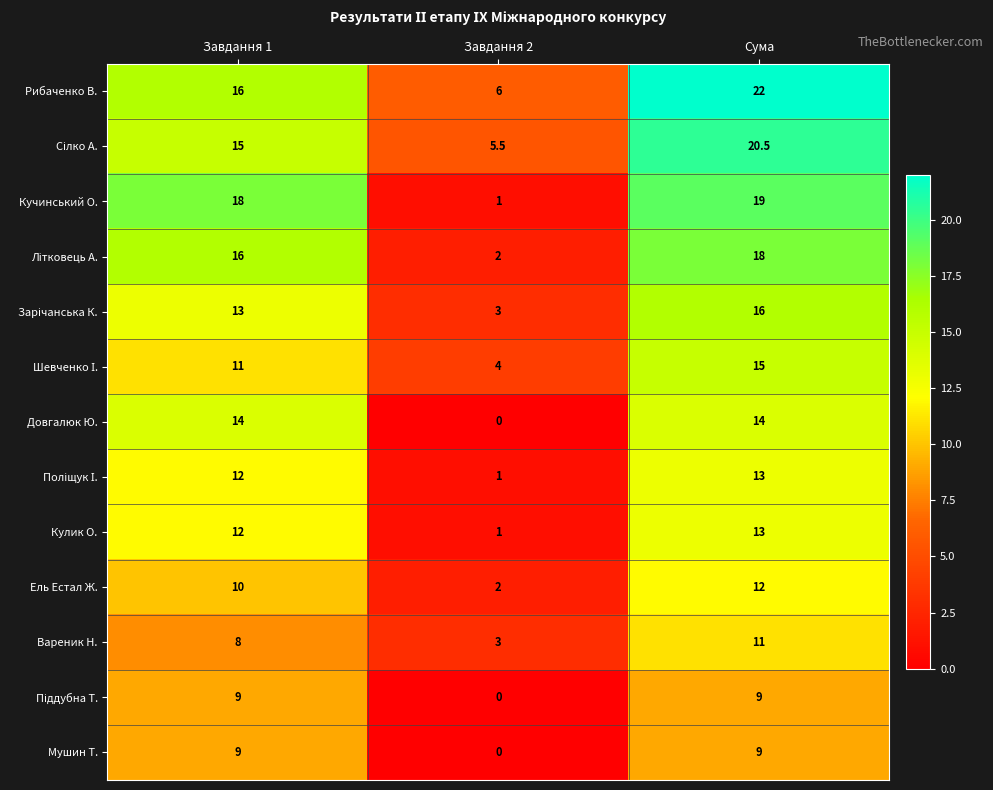

How many categories are shown in the chart?

3